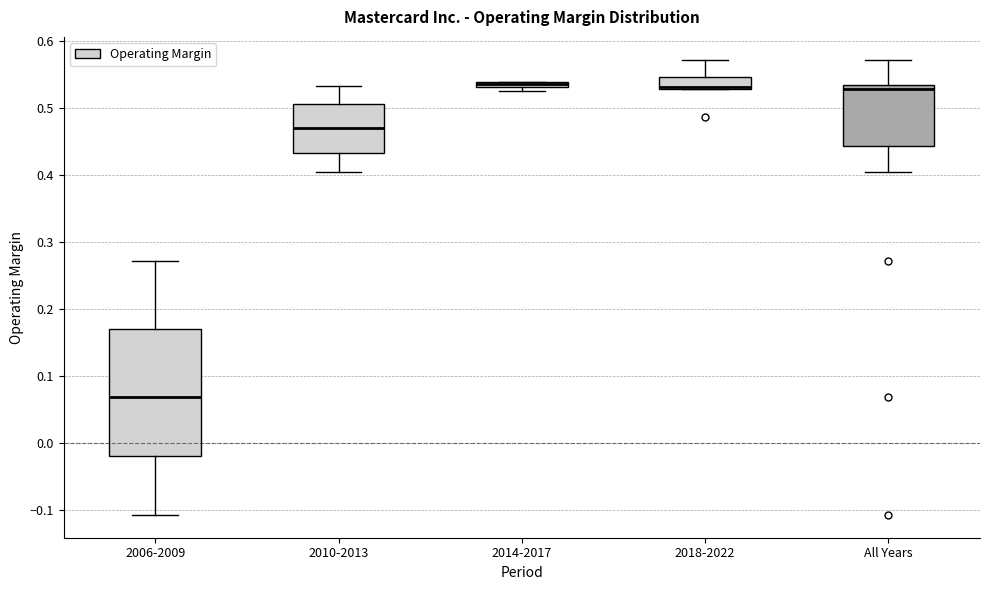

Where is the upper edge of the box for All Years on the y-axis? The values are not printed on the chart, so give them approximately, as read against the axis.

0.53